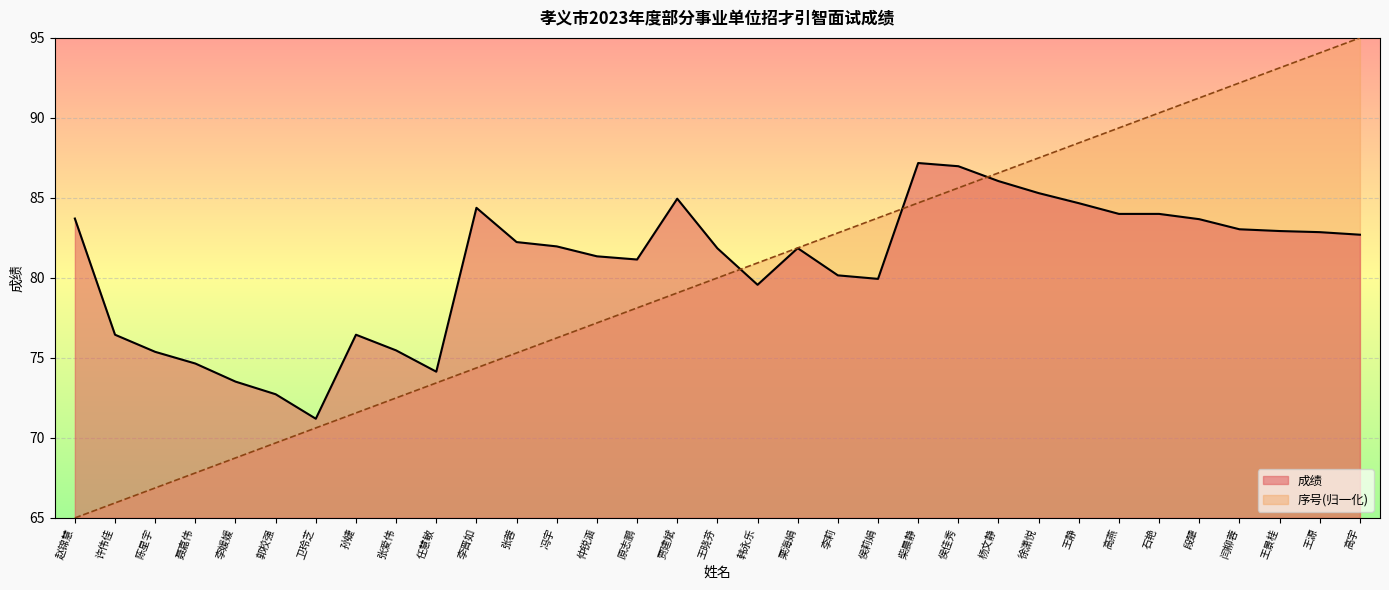

What is the average value of the 成绩 series?

80.8